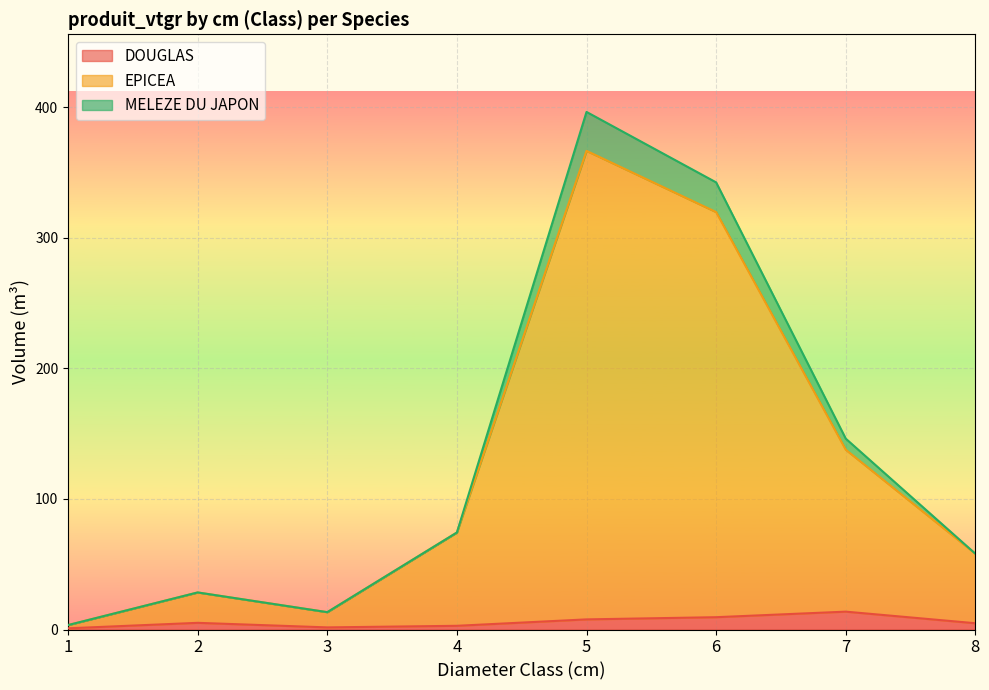

Where is the first local minimum for EPICEA?

3